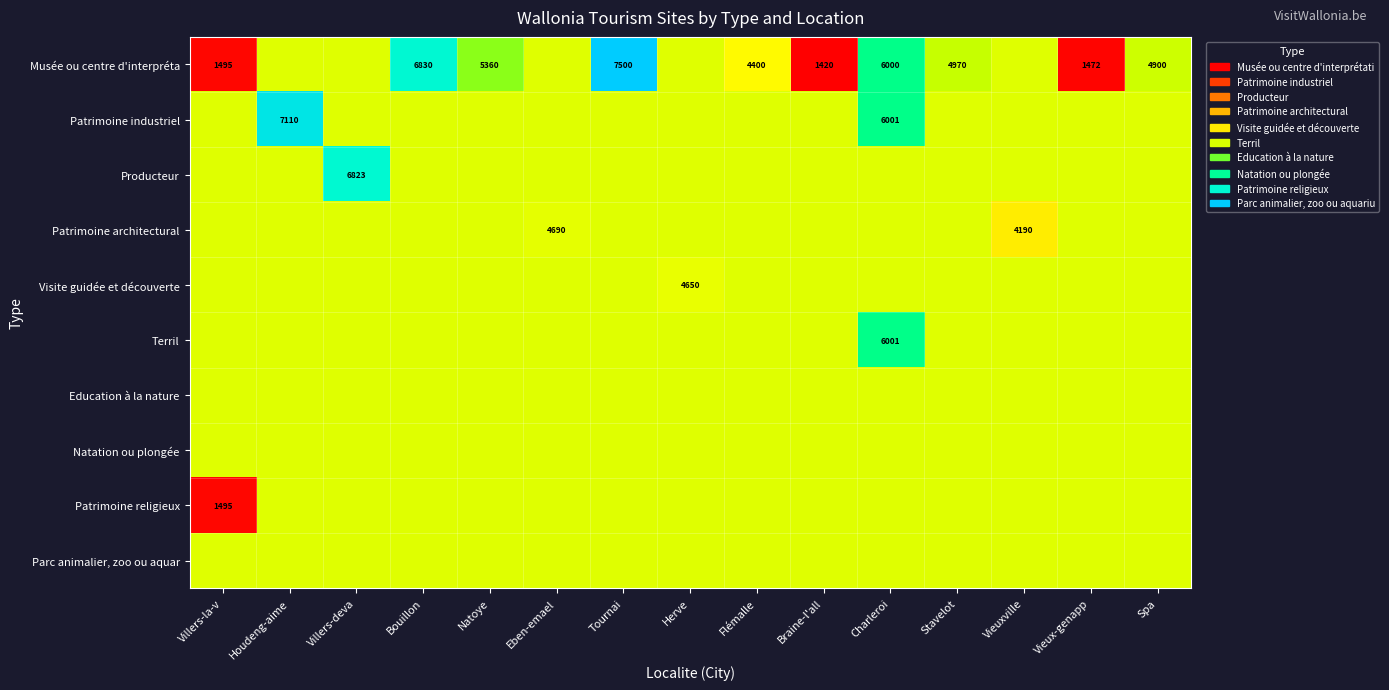

Is it true that Terril equals 8437.0 at Flémalle?

False